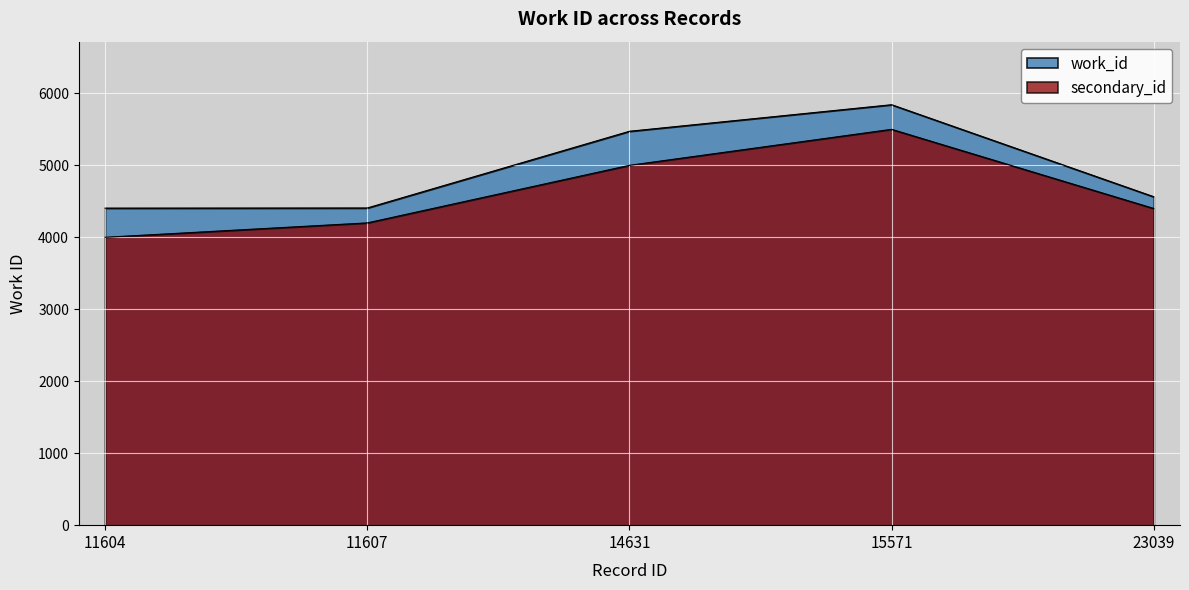

What is the greatest value displayed?

5842